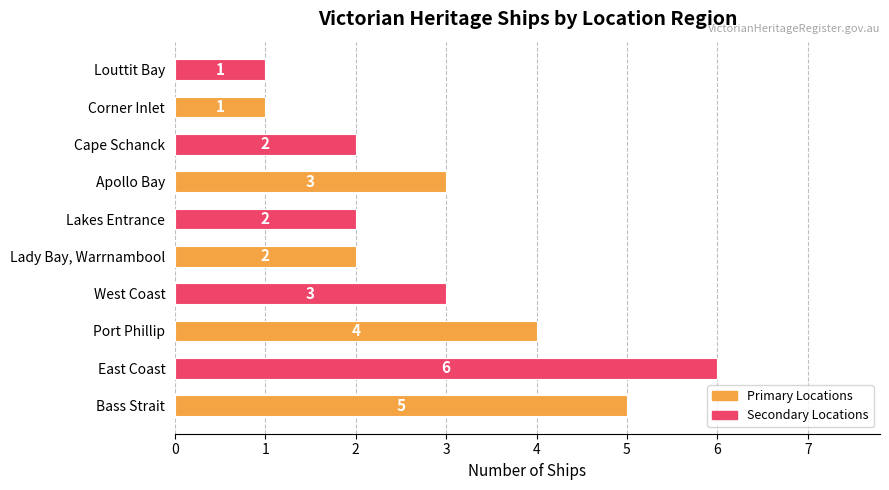

What is the ratio of the value at Port Phillip to the value at East Coast?

0.7